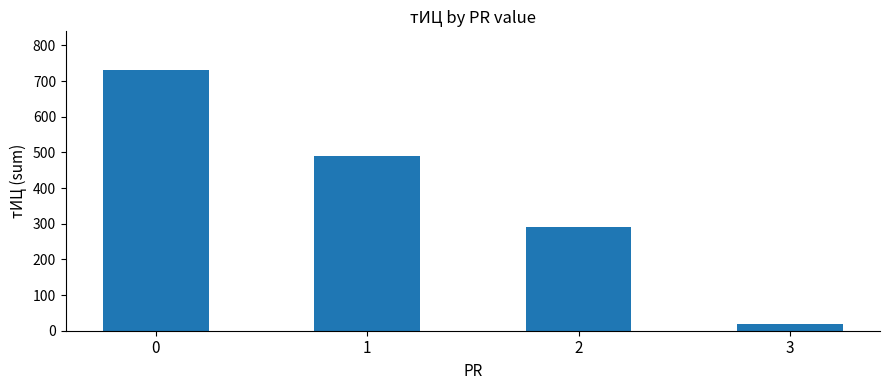

What is the sum of all values?

1530